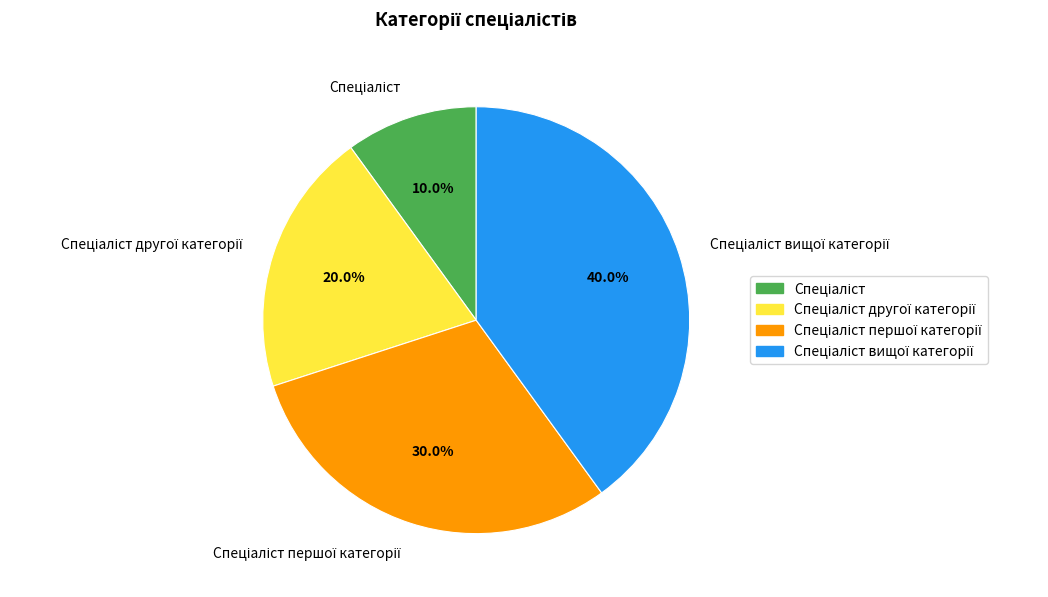

To the nearest percent, what is the difference between the largest and smallest slice percentages?

30%